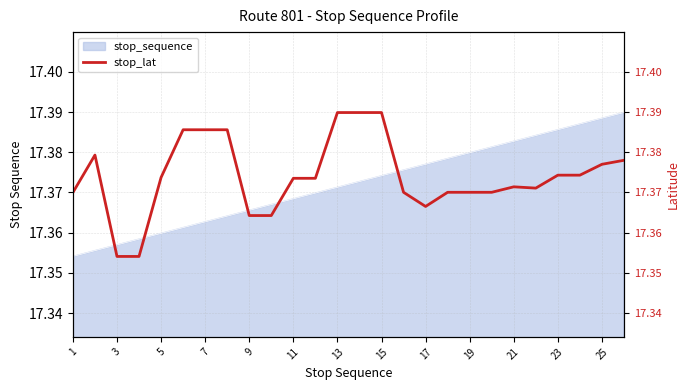

Is it true that stop_sequence equals 27.1 at 5?

False